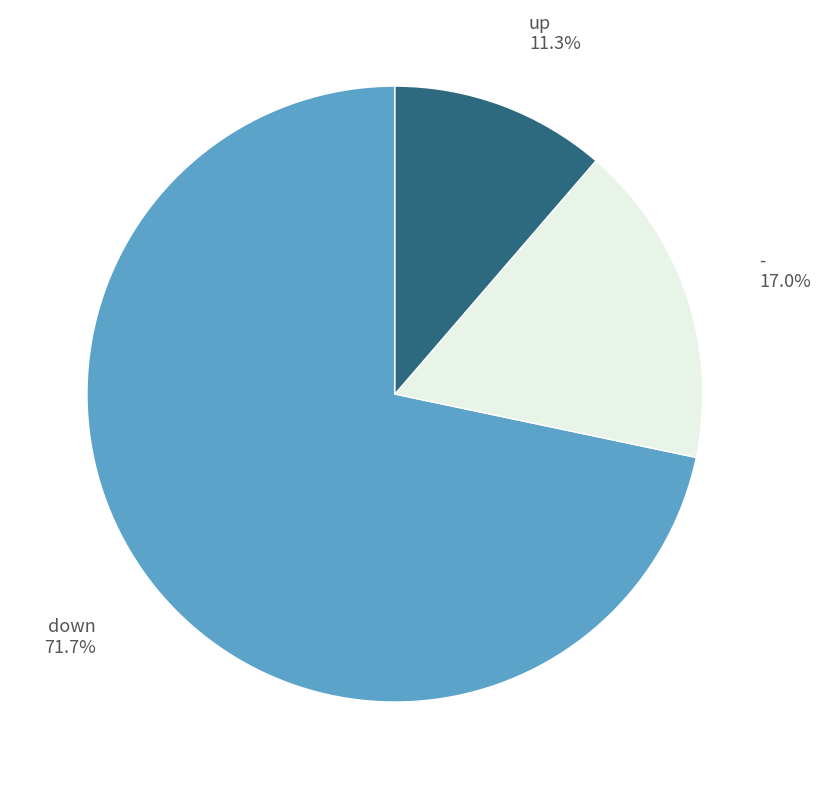

Between - 17.0% and up 11.3%, which is larger?

- 17.0%